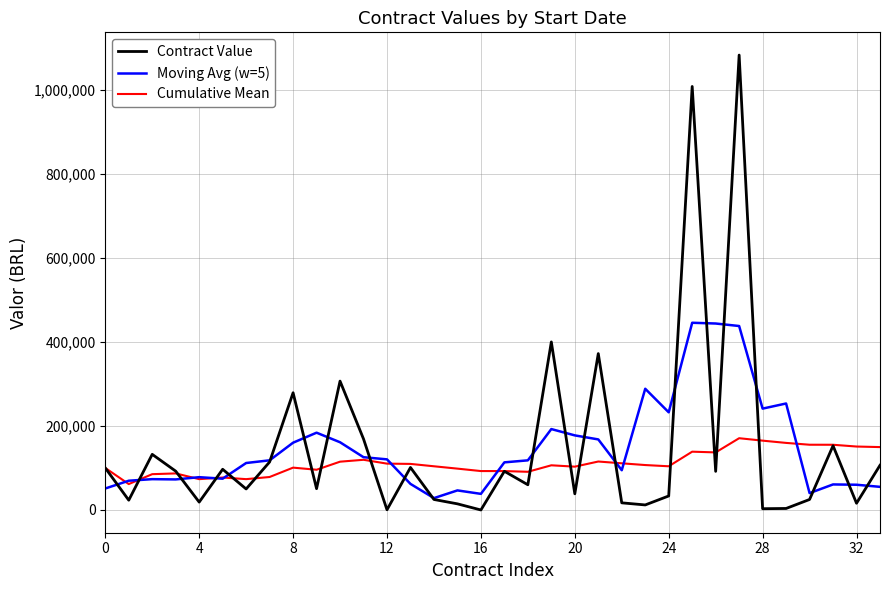

Which series has the widest spread of values?

Contract Value